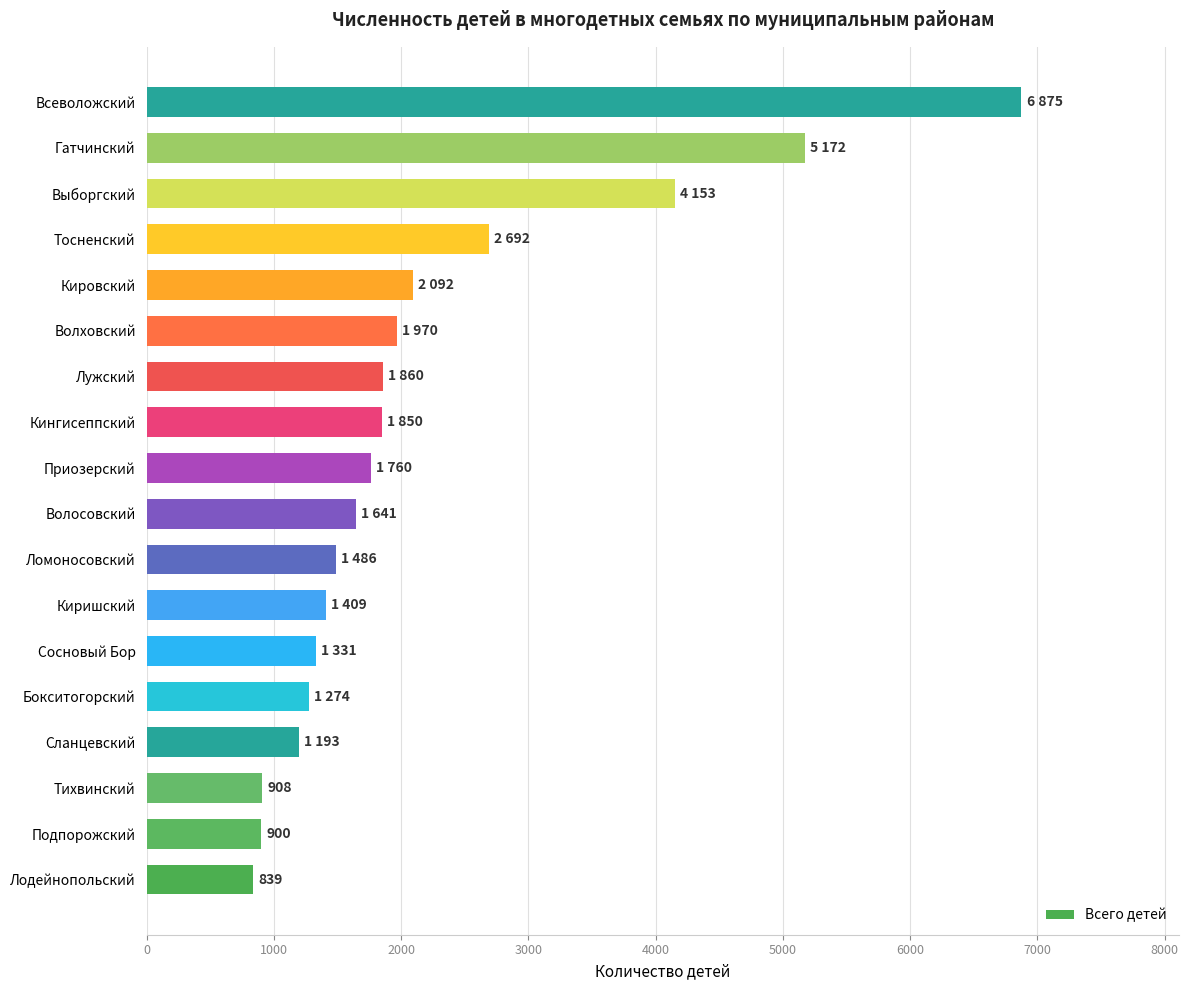

At which label is the value closest to 3857?

Выборгский